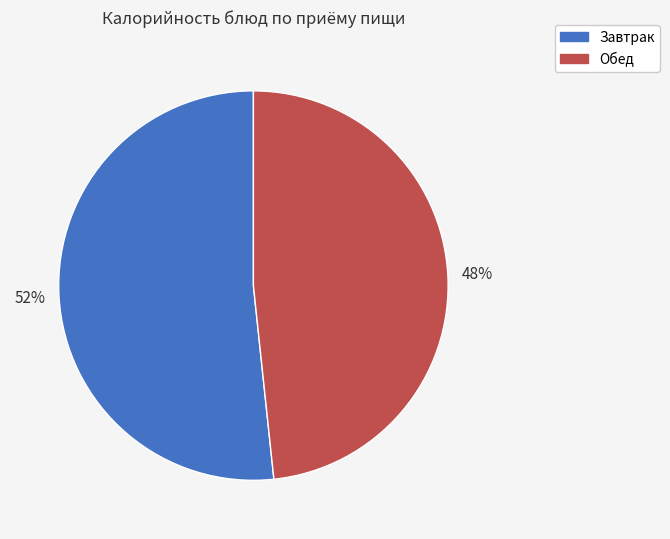

To the nearest percent, what is the average slice percentage?

50%